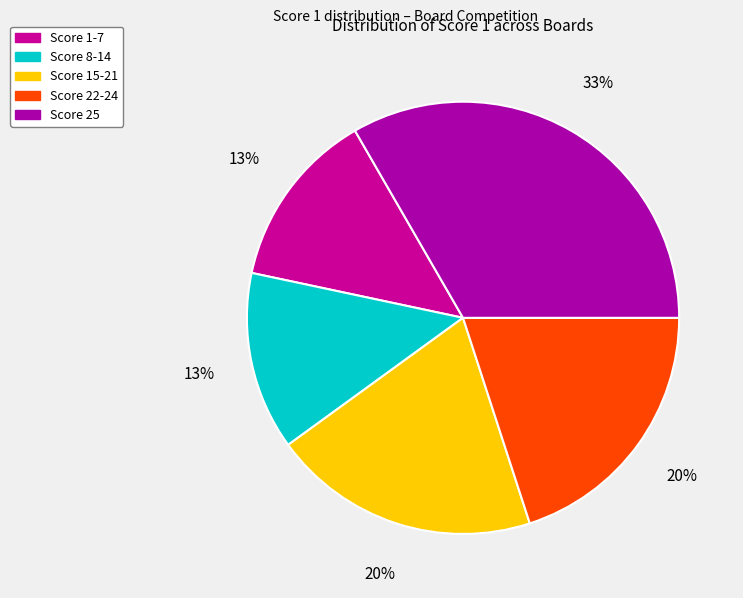

Is there any slice that represents more than half of the pie?

No